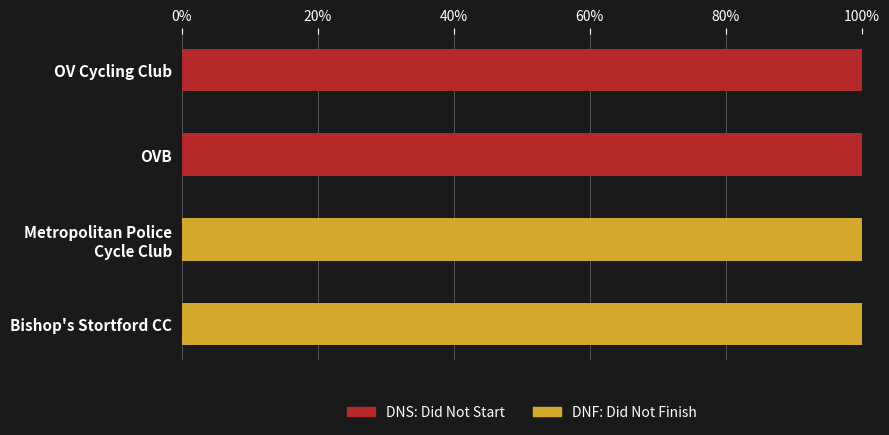

What is the total value across all series at OVB?

100